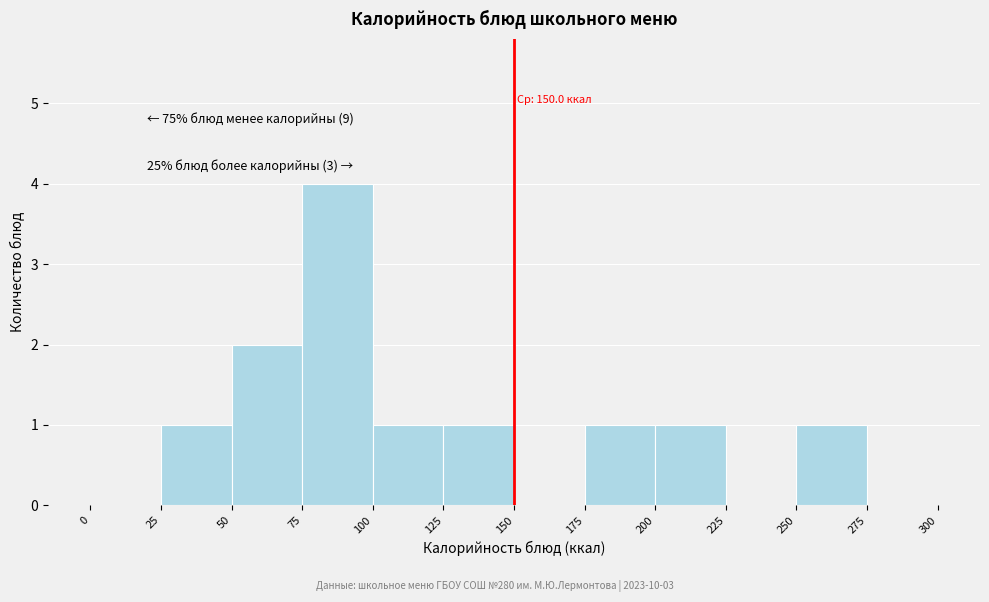

Which range on the x-axis has the tallest bar?

75 to 100